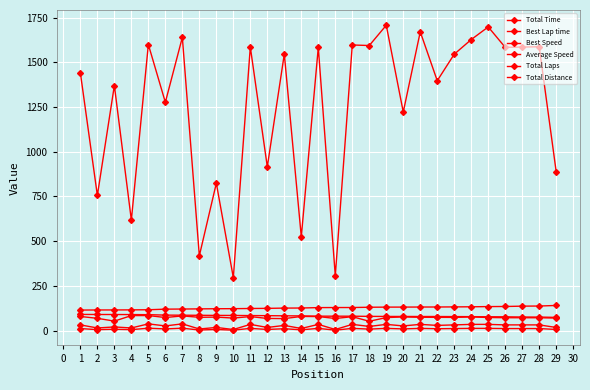

What is the value of the Total Time point at the 15th from the left?

1584.2